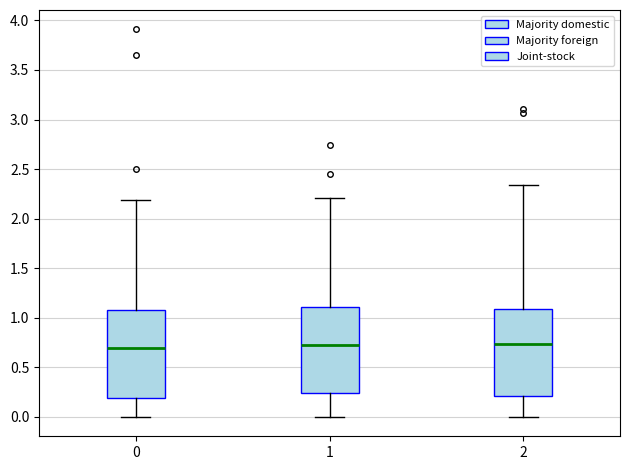

Reading left to right, transcribe this box plot: for each box, give where its median line is, the range the box spans, and where its two whiskers end, as read against the y-axis. The values are not printed on the chart, so give them approximately, as read against the axis.

0: median 0.70, box 0.20 to 1.10, whiskers 0.00 to 2.20
1: median 0.70, box 0.25 to 1.10, whiskers 0.00 to 2.20
2: median 0.75, box 0.20 to 1.10, whiskers 0.00 to 2.35